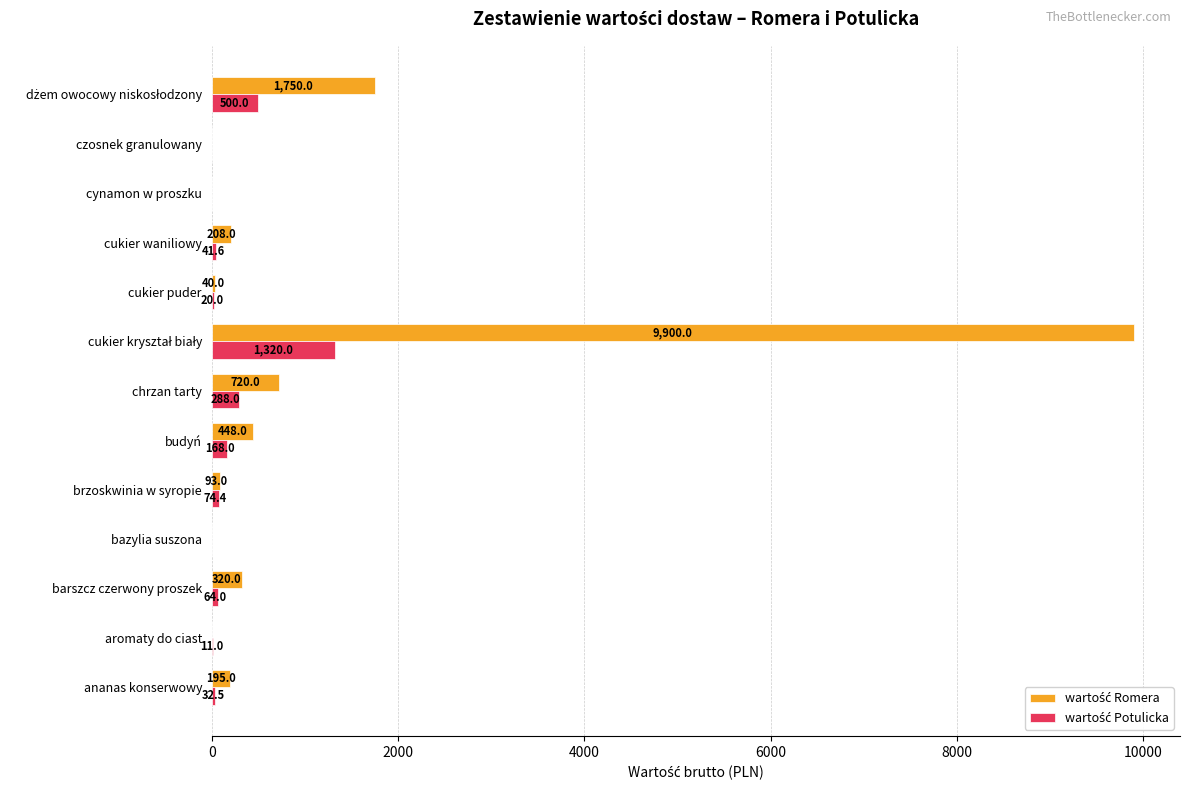

What is the maximum value shown in the chart?

9900.0